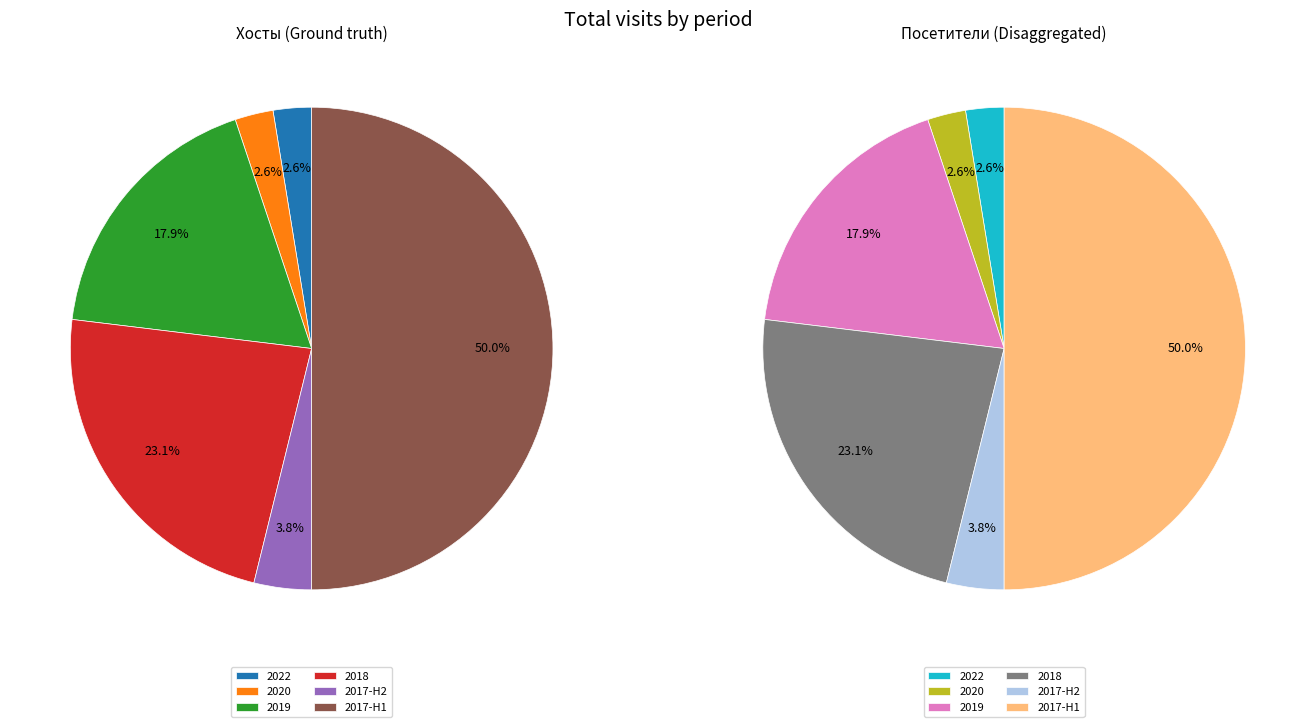

Is there a majority slice in this chart?

No